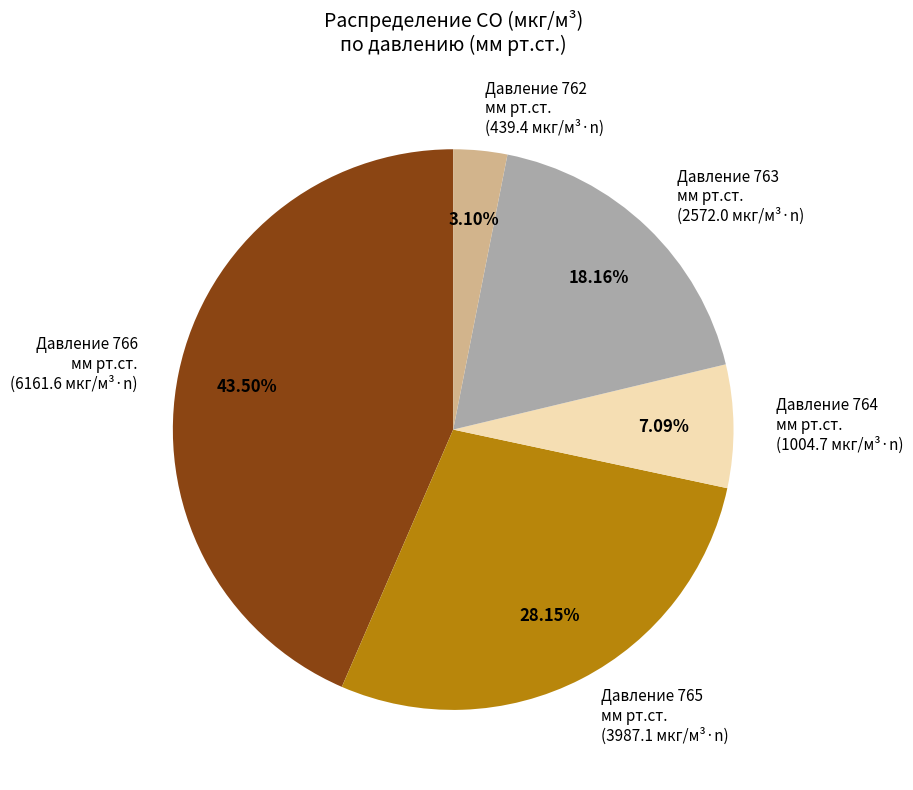

Is there a majority slice in this chart?

No